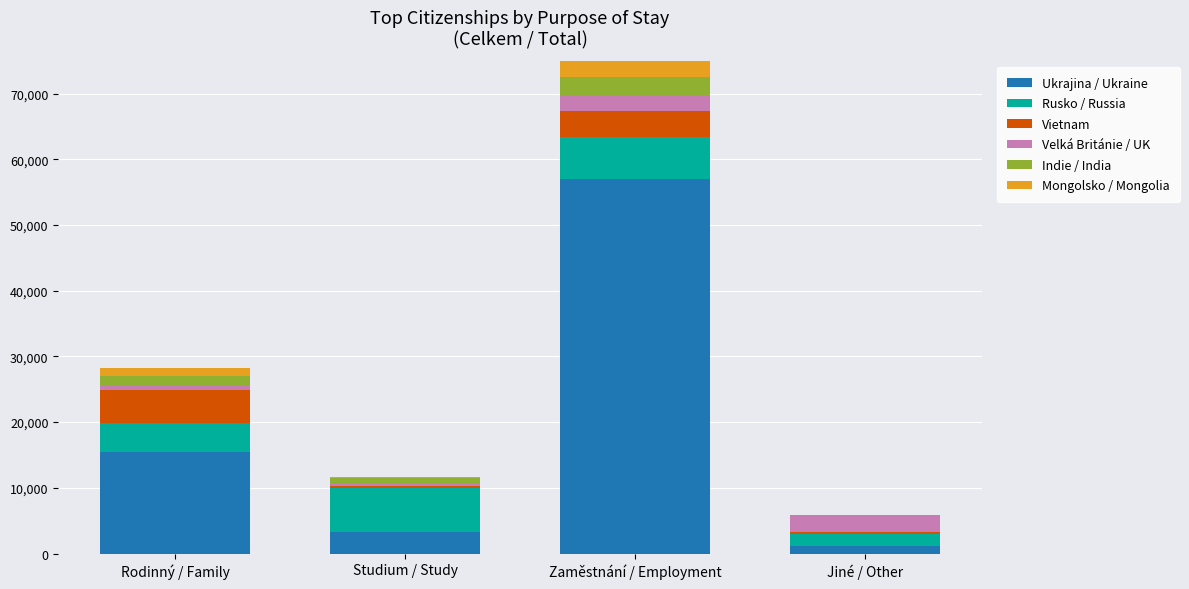

At which label does Ukrajina / Ukraine reach its peak?

Zaměstnání / Employment